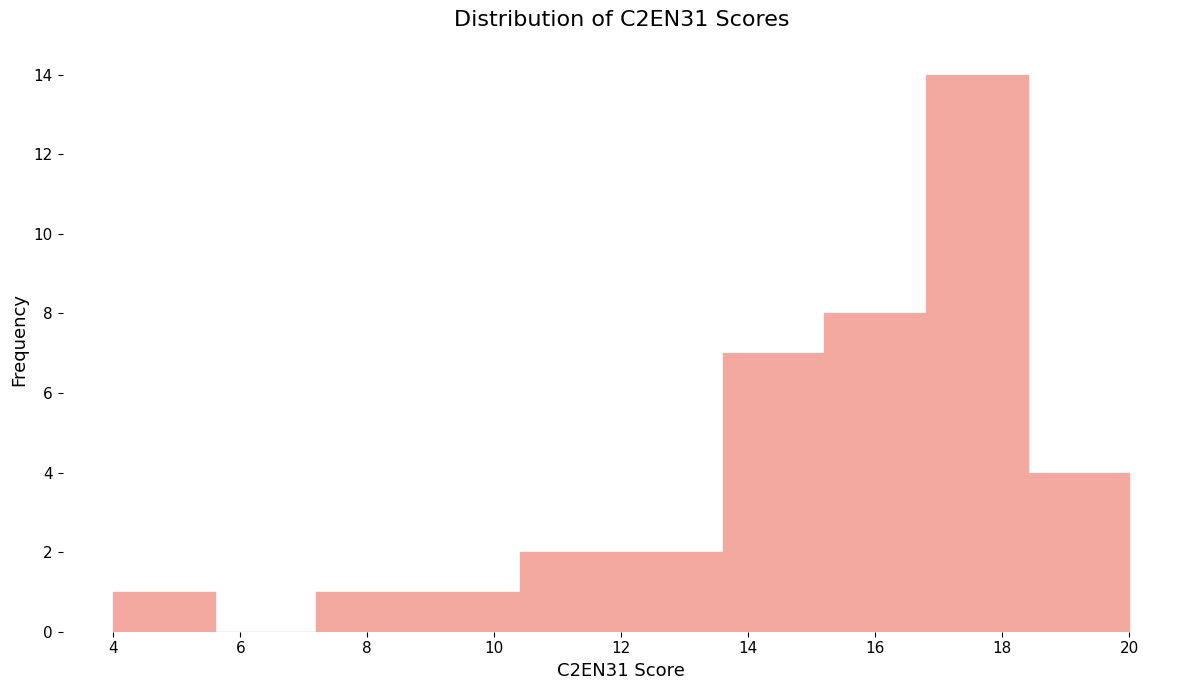

Over which range of the x-axis is the bar tallest?

16.8 to 18.4